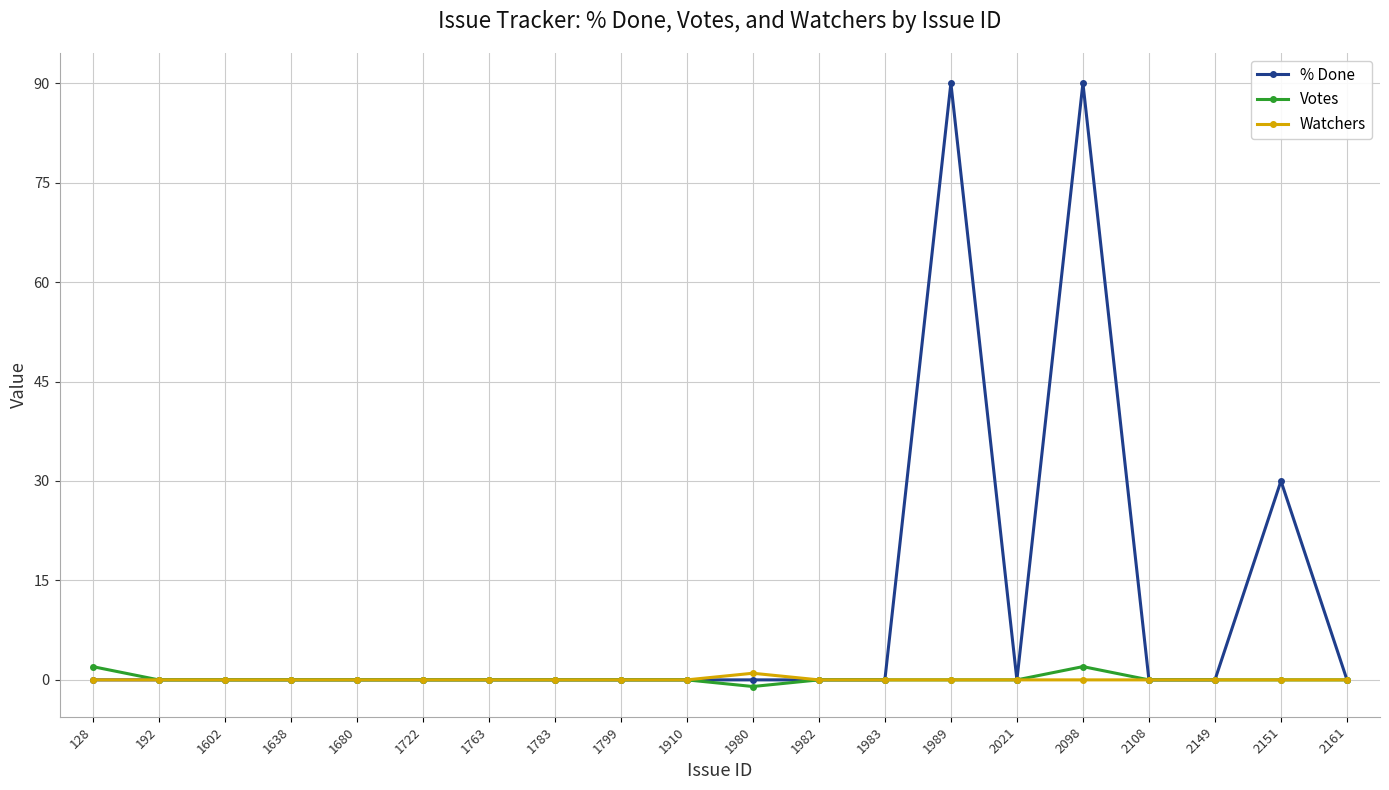

What is the difference between the maximum and minimum values in the Watchers series?

1